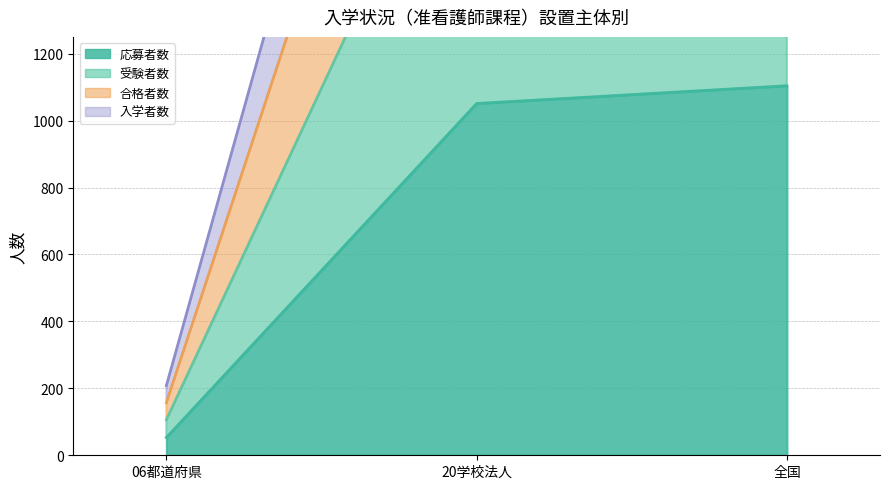

Count the number of categories in the chart.

3